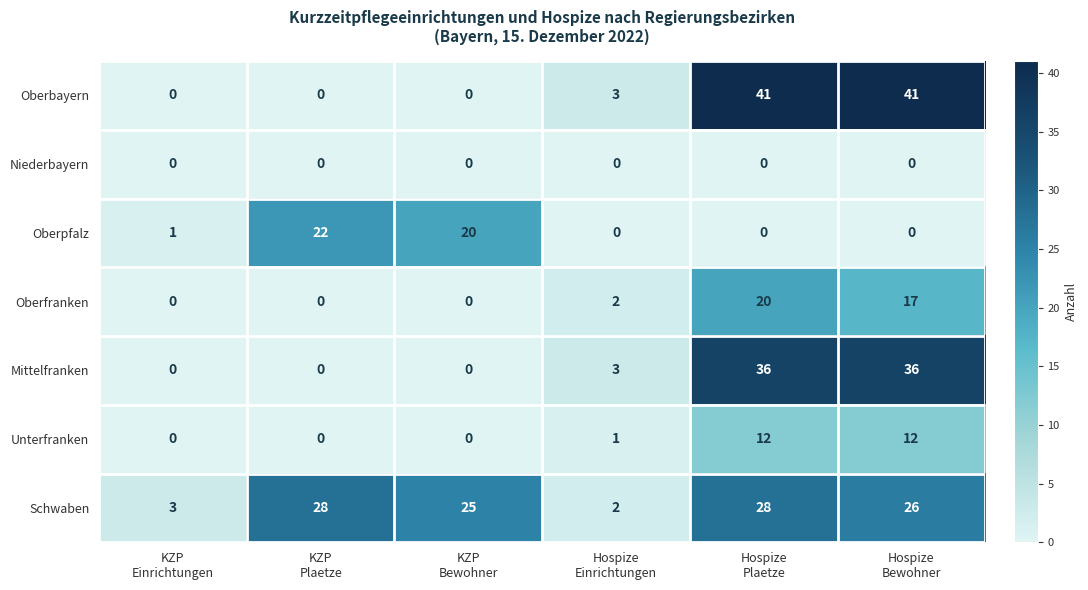

Which series has the largest total across all categories?

Schwaben